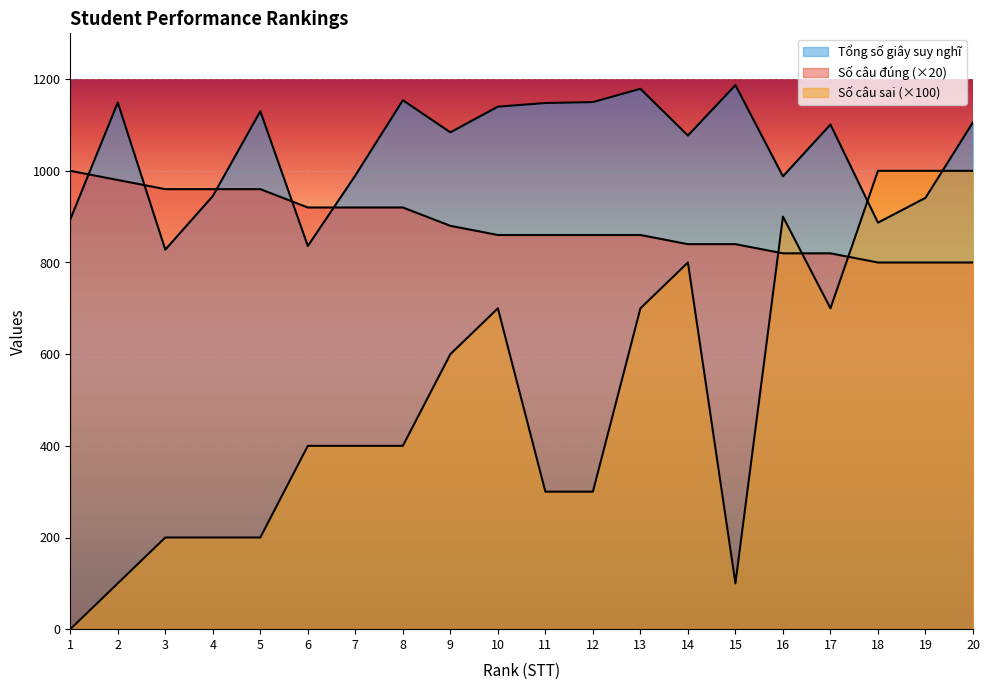

Between 12 and 19, which is larger?

12